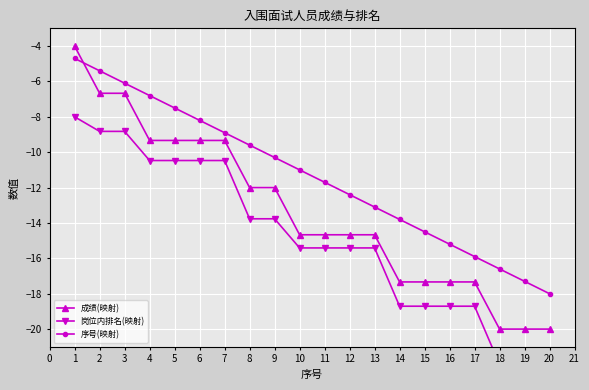

How many times do 序号(映射) and 成绩(映射) cross each other?

1